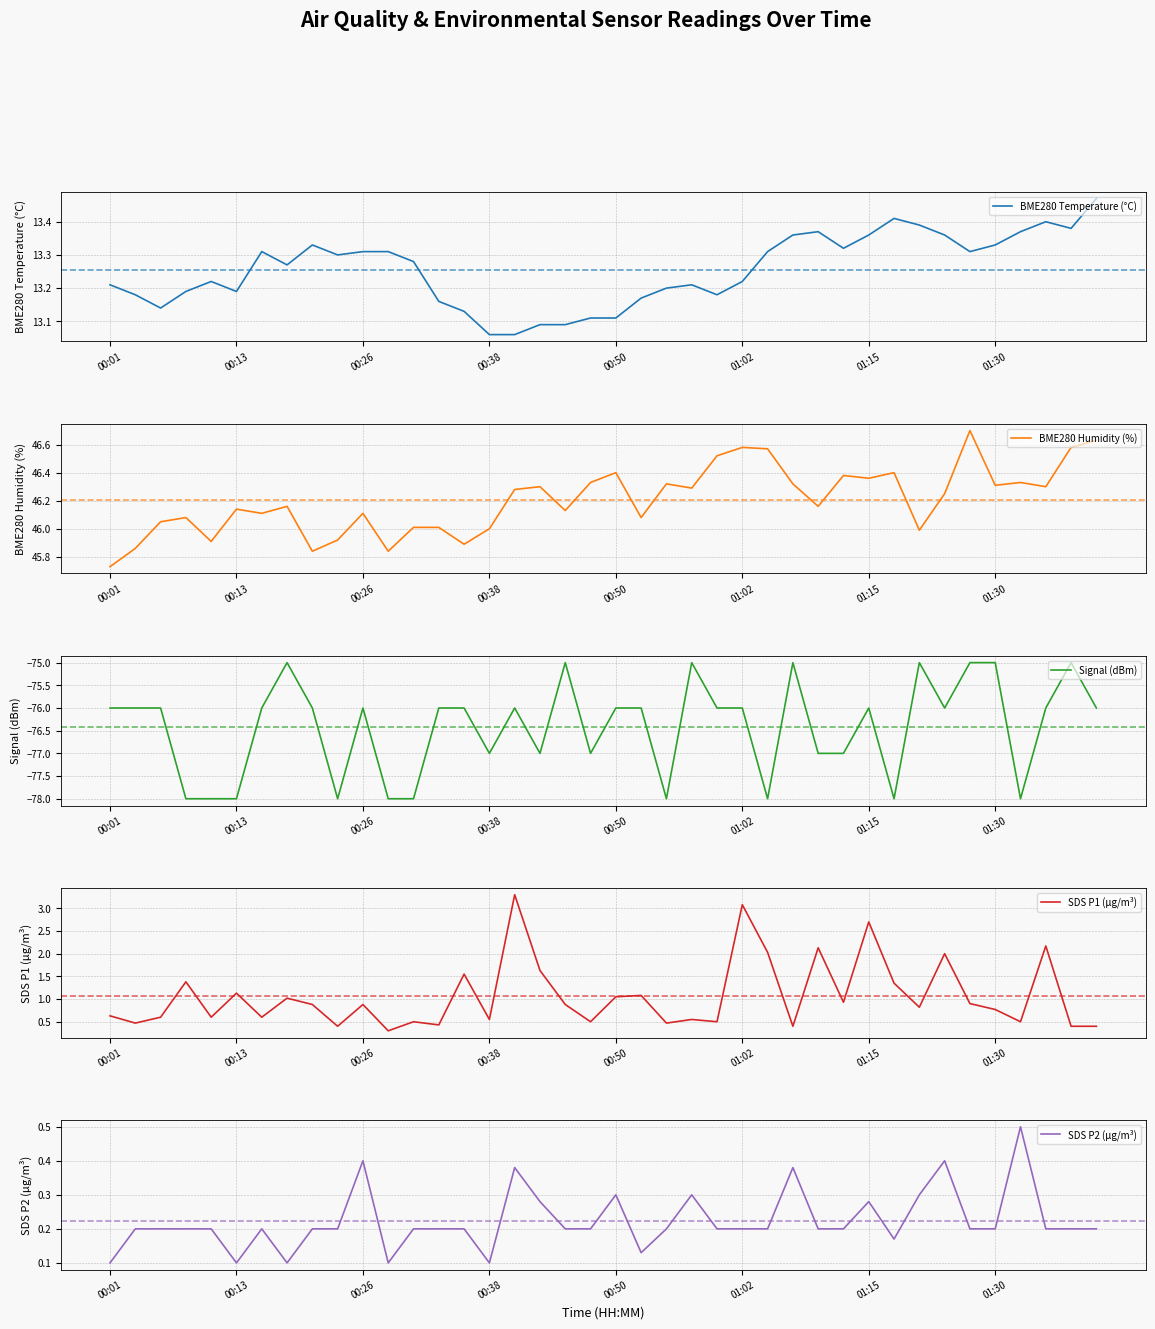

What is the value of the Signal (dBm) point at the 34th from the left?

-76.0